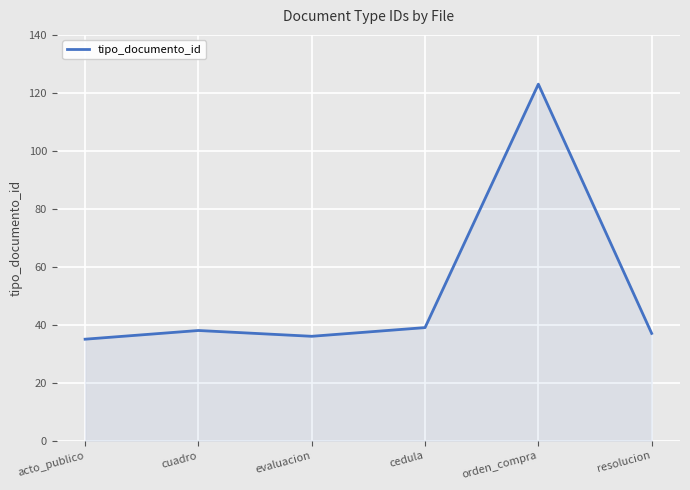

What position from the left is cedula?

4